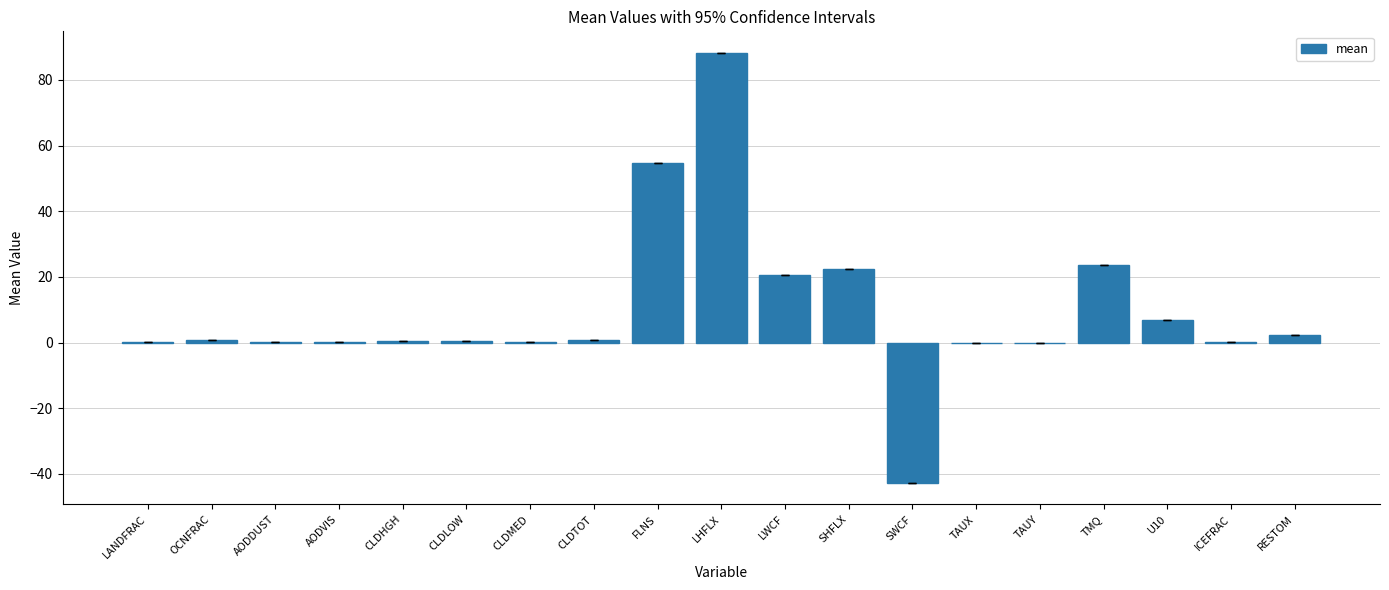

The value at SHFLX is 22.4. True or false?

True